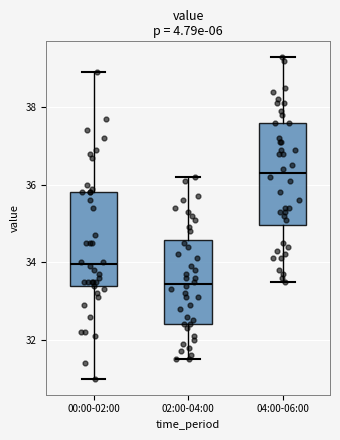

Comparing the boxes themselves (not the whiskers), which one is the tallest?

04:00-06:00